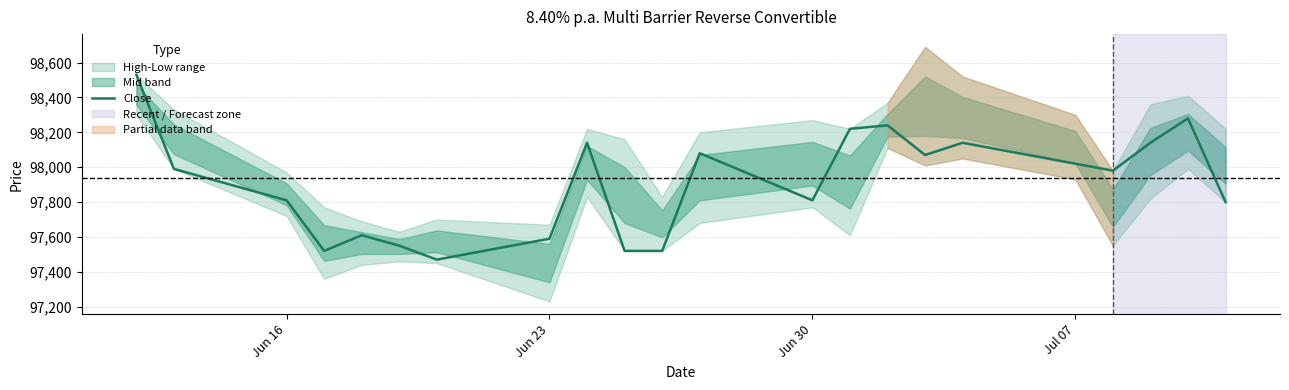

What is the lowest value of the Close series?

97470